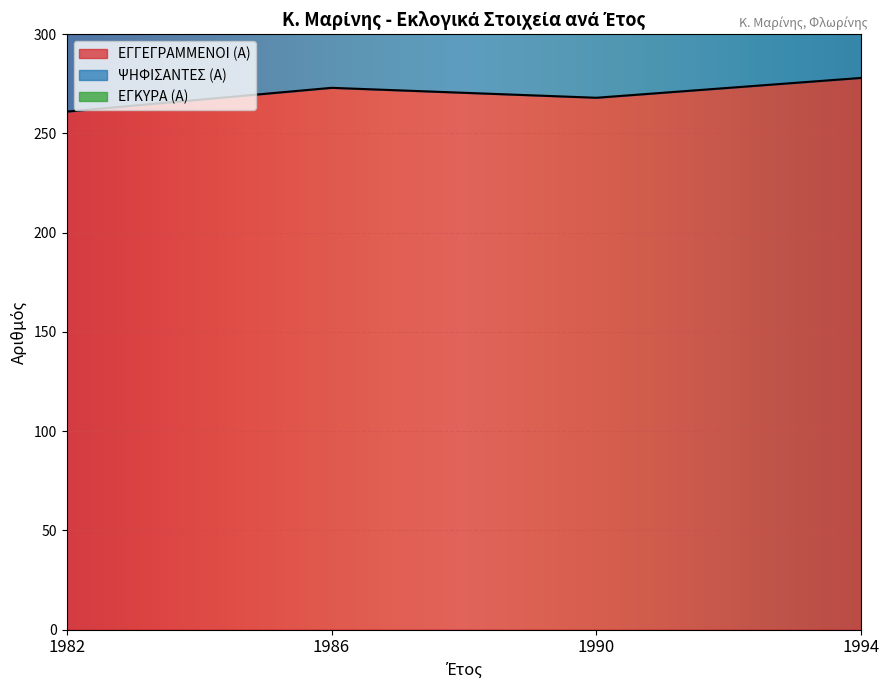

True or false: ΕΓΓΕΓΡΑΜΜΕΝΟΙ (Α) has more than 1 interior local peaks.

False